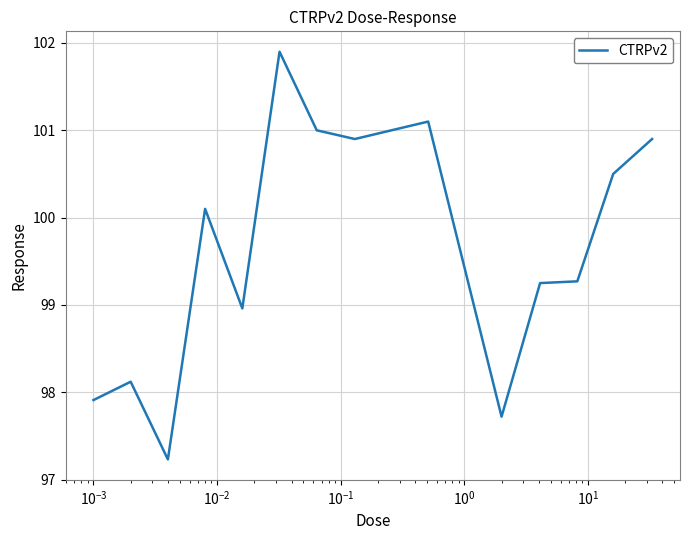

What is the difference between the maximum and minimum values?

4.7